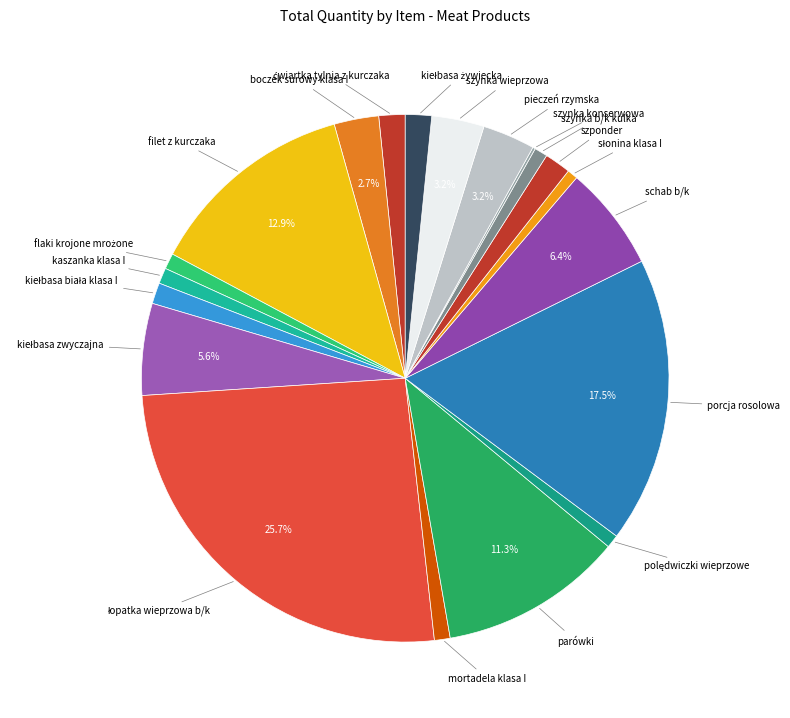

To the nearest percent, what is the difference between the largest and smallest slice percentages?

26%